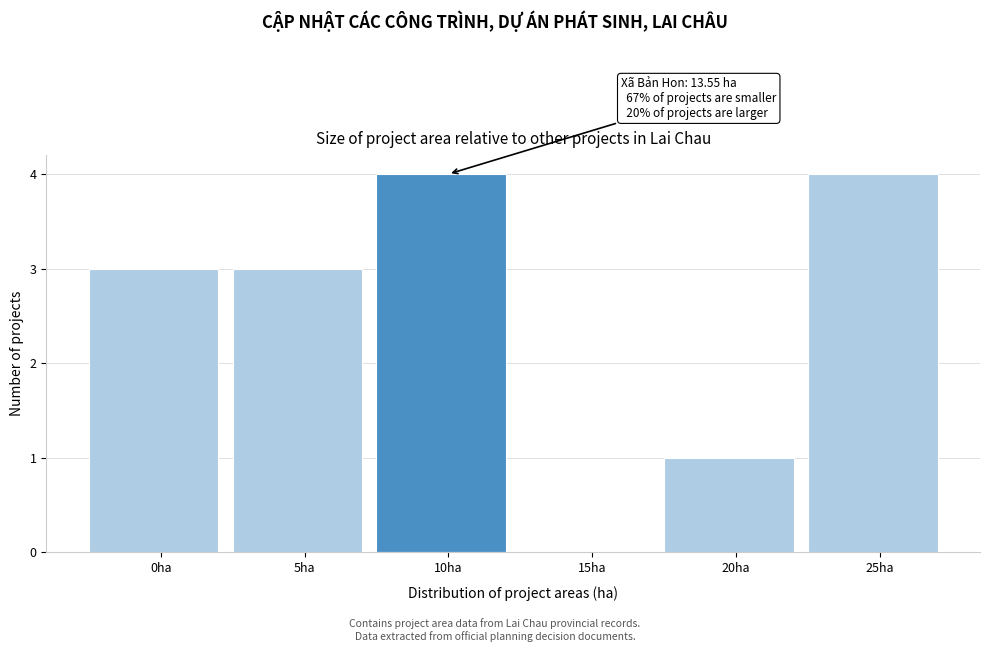

Reading left to right, what are all the values shown in this chart?

0ha=3	5ha=3	10ha=4	15ha=0	20ha=1	25ha=4